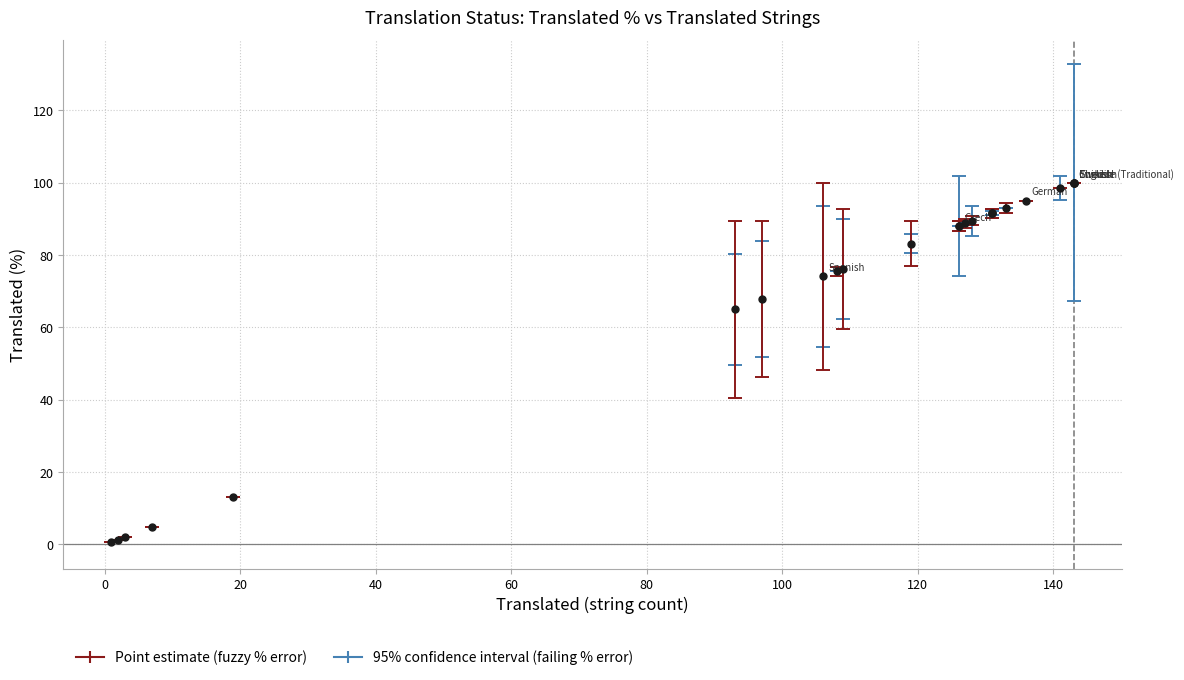

What Y value in the scatter plot is closest to 50?

65.0